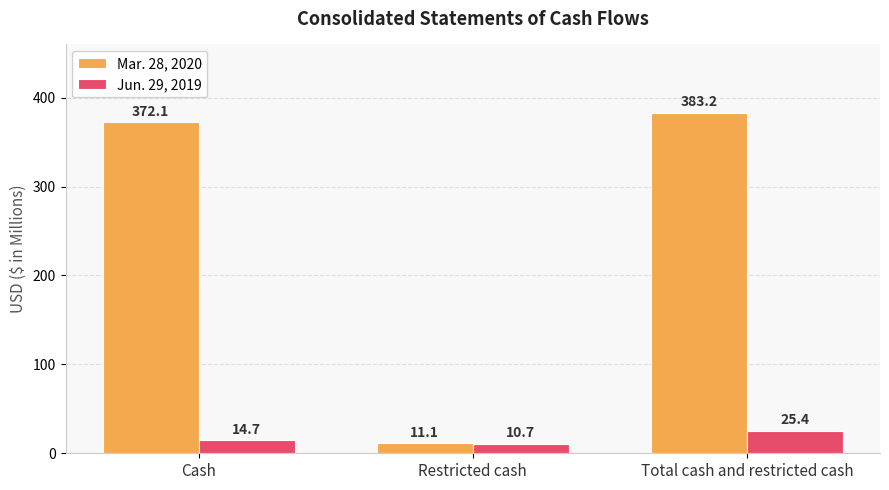

True or false: Mar. 28, 2020 has a value of 511.0 at Total cash and restricted cash.

False